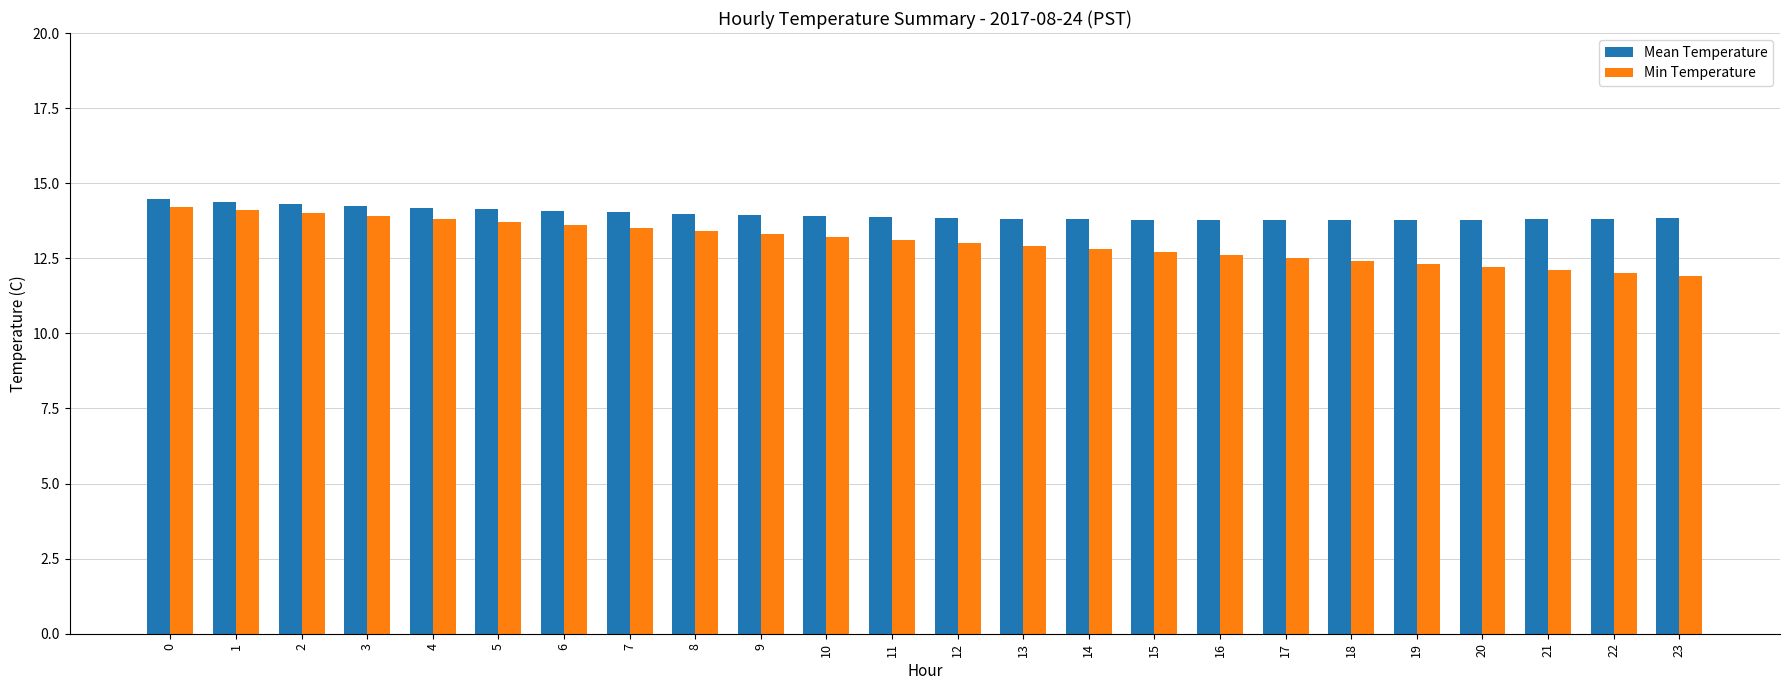

At how many categories does at least one series exceed 12?

24